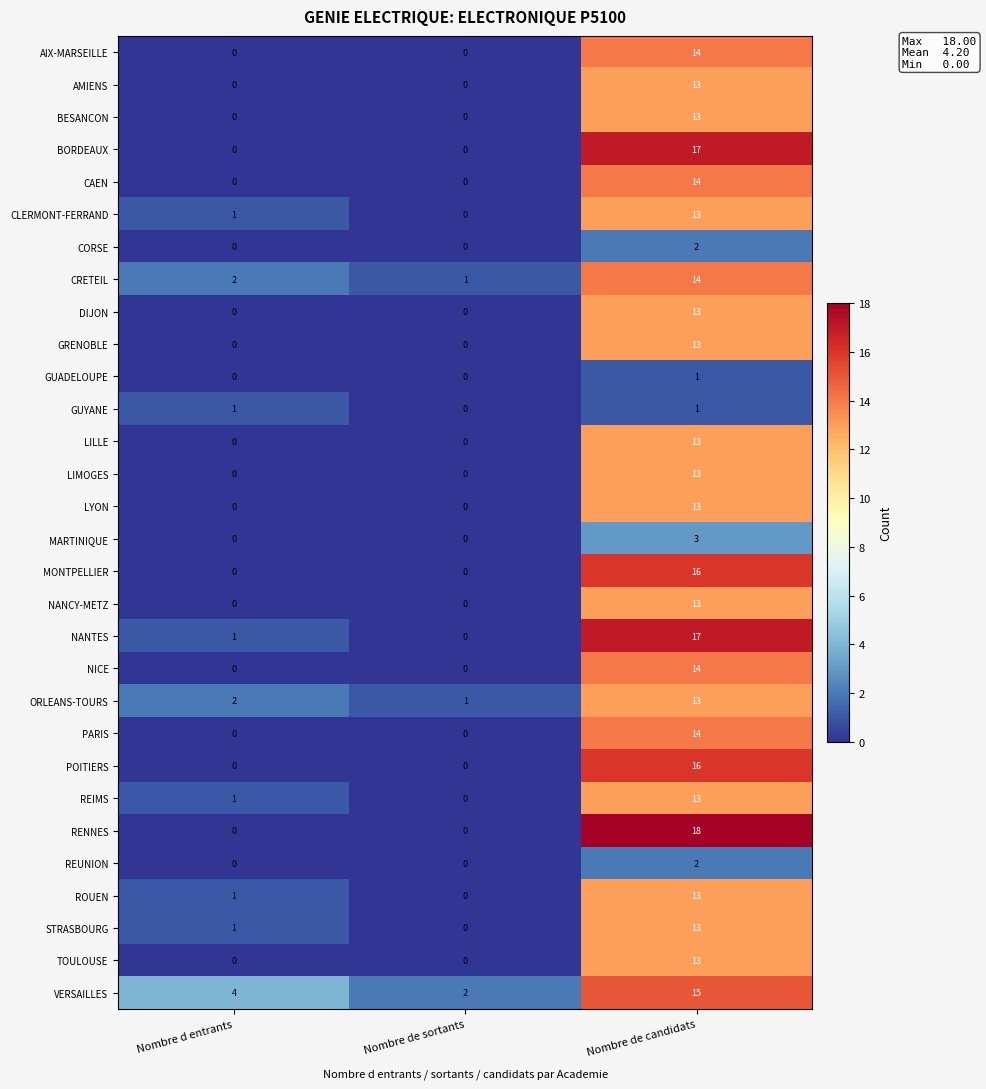

How many data points does each series have?

3